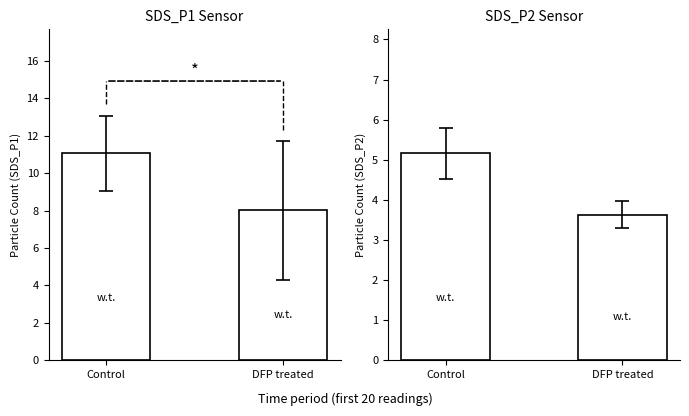

Which label corresponds to the largest value in the chart?

Control